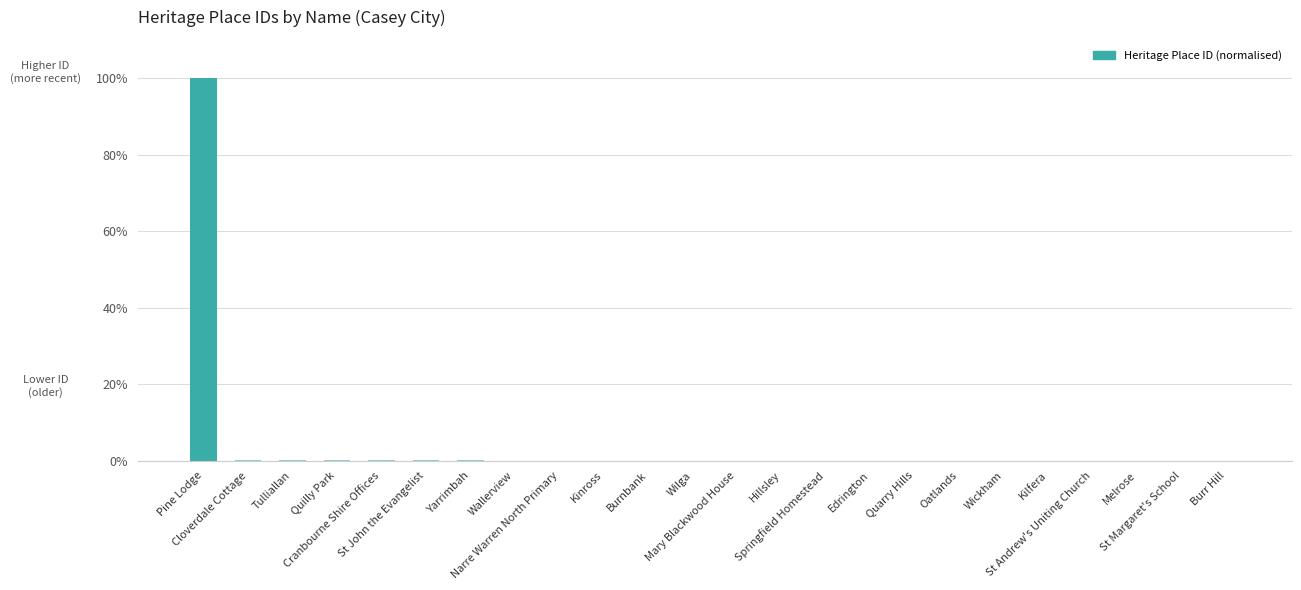

Reading left to right, what are all the values shown in this chart?

1.0	0.0	0.0	0.0	0.0	0.0	0.0	0.0	0.0	0.0	0.0	0.0	0.0	0.0	0.0	0.0	0.0	0.0	0.0	0.0	0.0	0.0	0.0	0.0